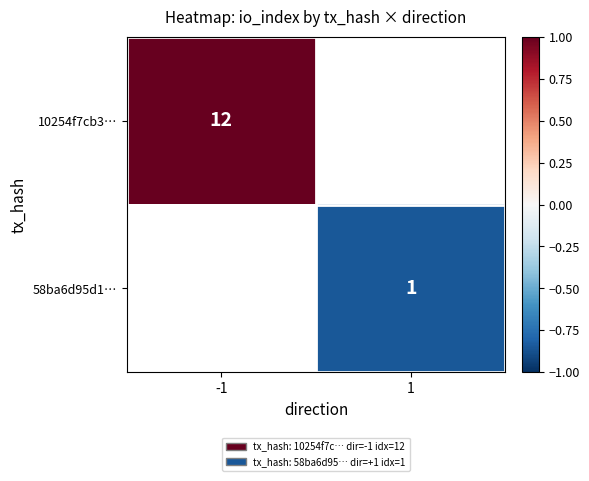

Is the value of 10254f7cb3… at -1 greater than the value of 58ba6d95d1… at 1?

Yes